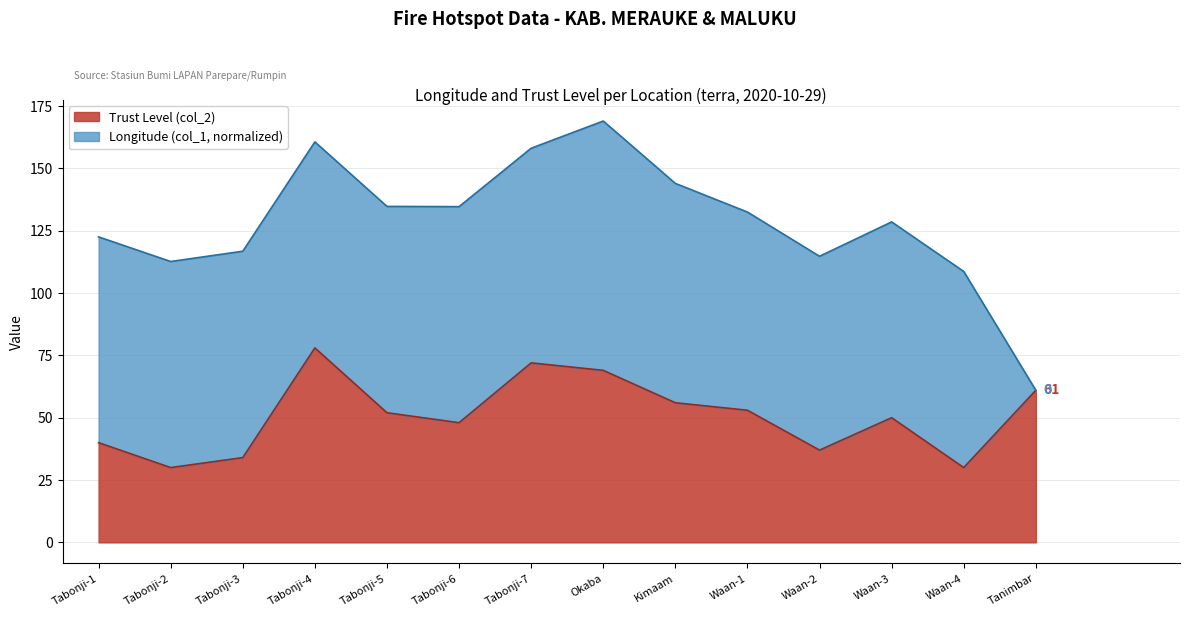

How many interior local peaks (higher than both neighbors) does the data have?

3